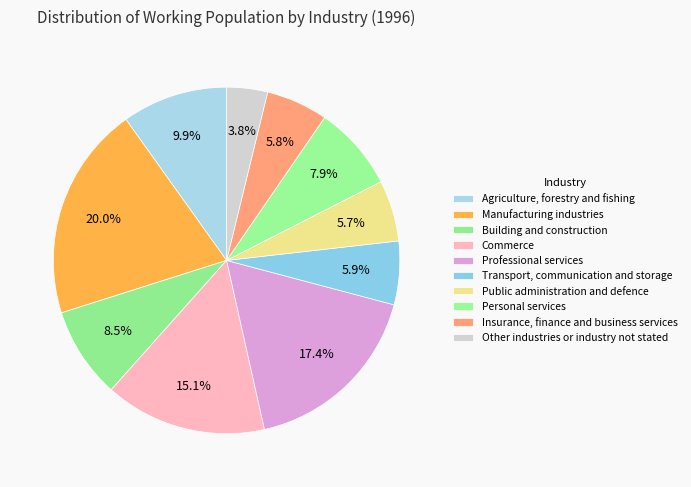

To the nearest percent, what portion does Other industries or industry not stated represent?

4%